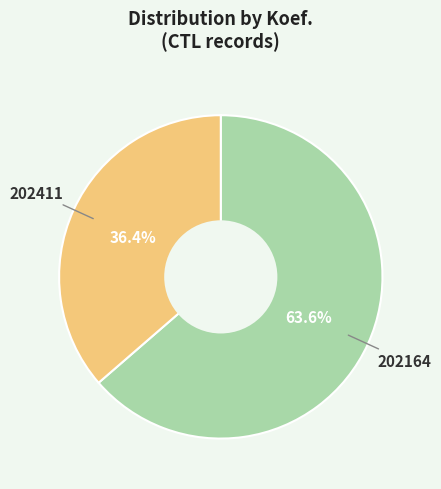

Is there a majority slice in this chart?

Yes